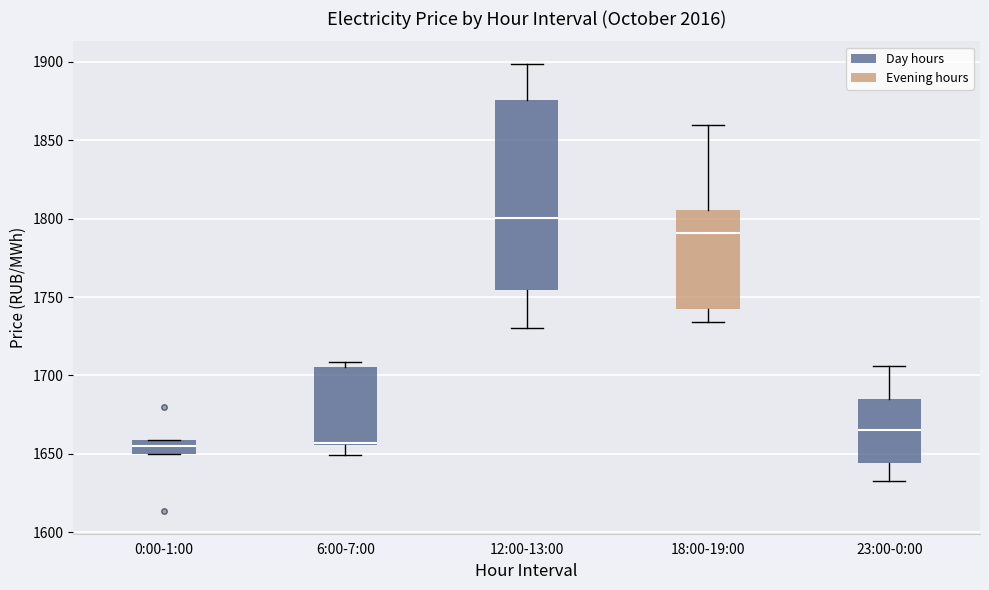

Reading left to right, transcribe this box plot: for each box, give where its median line is, the range the box spans, and where its two whiskers end, as read against the y-axis. The values are not printed on the chart, so give them approximately, as read against the axis.

0:00-1:00: median 1655, box 1650 to 1660, whiskers 1650 to 1660
6:00-7:00: median 1655 (drawn on the box's lower edge), box 1655 to 1705, whiskers 1650 to 1710
12:00-13:00: median 1800, box 1755 to 1875, whiskers 1730 to 1900
18:00-19:00: median 1790, box 1740 to 1805, whiskers 1735 to 1860
23:00-0:00: median 1665, box 1645 to 1685, whiskers 1630 to 1705